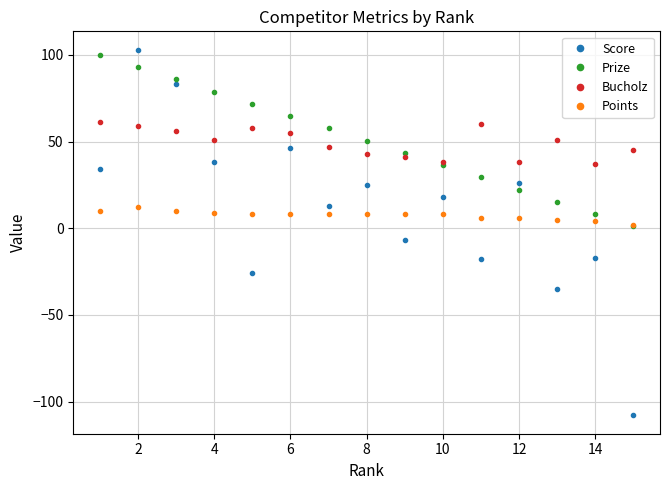

What is the maximum value for Score?

103.0